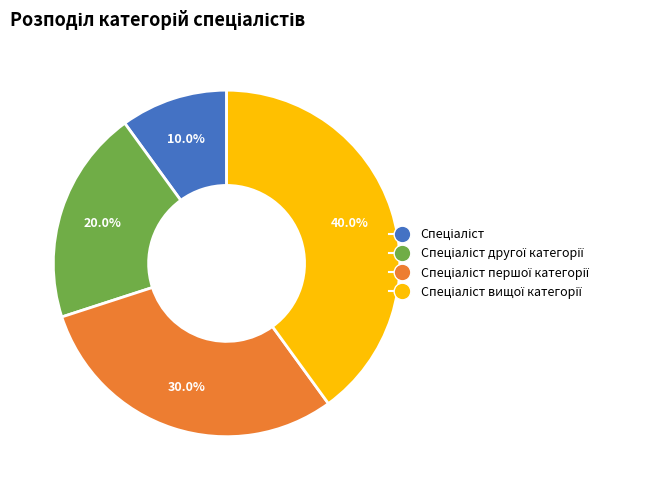

Is there any slice that represents more than half of the pie?

No